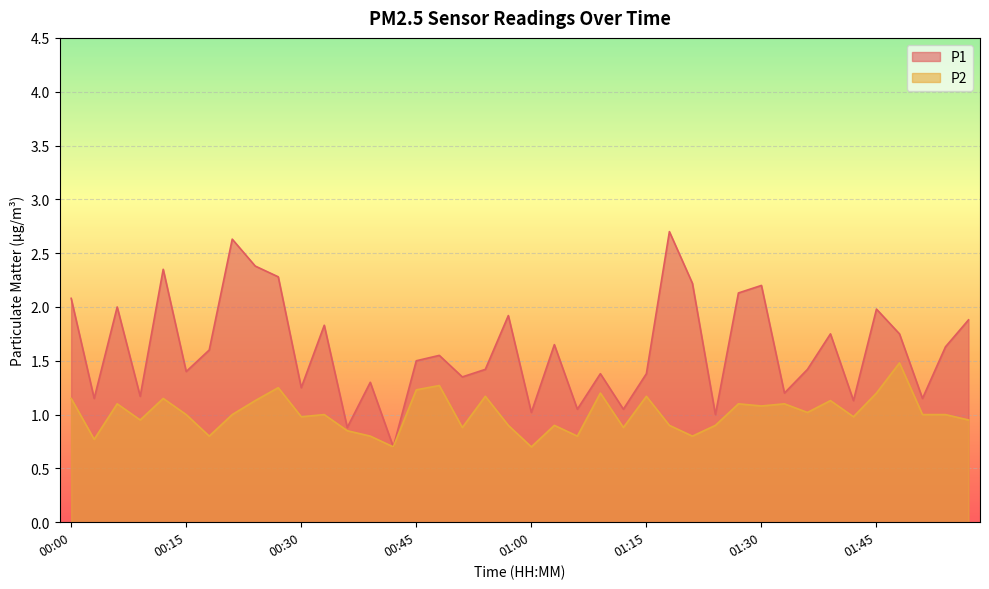

True or false: P2 and P1 cross at least once.

False